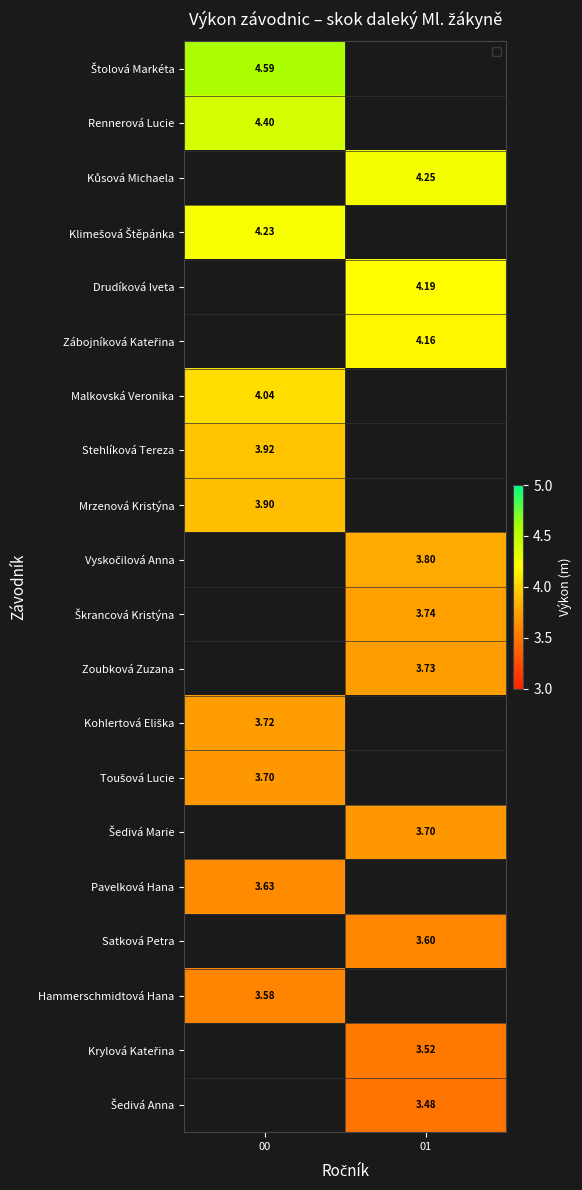

The Stehlíková Tereza series shows 3.9 at 00. True or false?

True